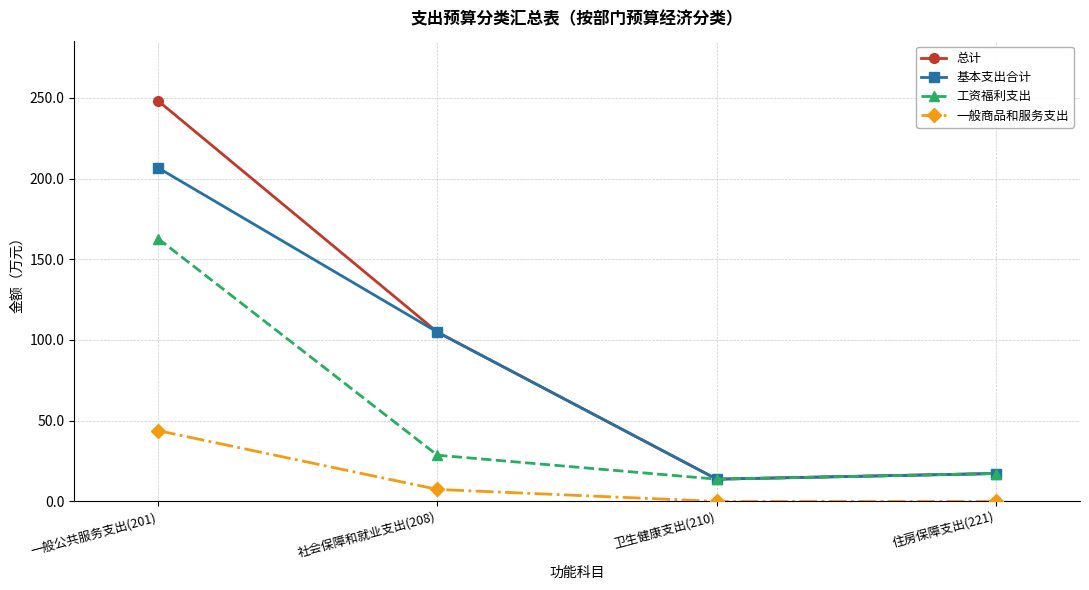

What value does the 工资福利支出 series have at 一般公共服务支出(201)?

162.8